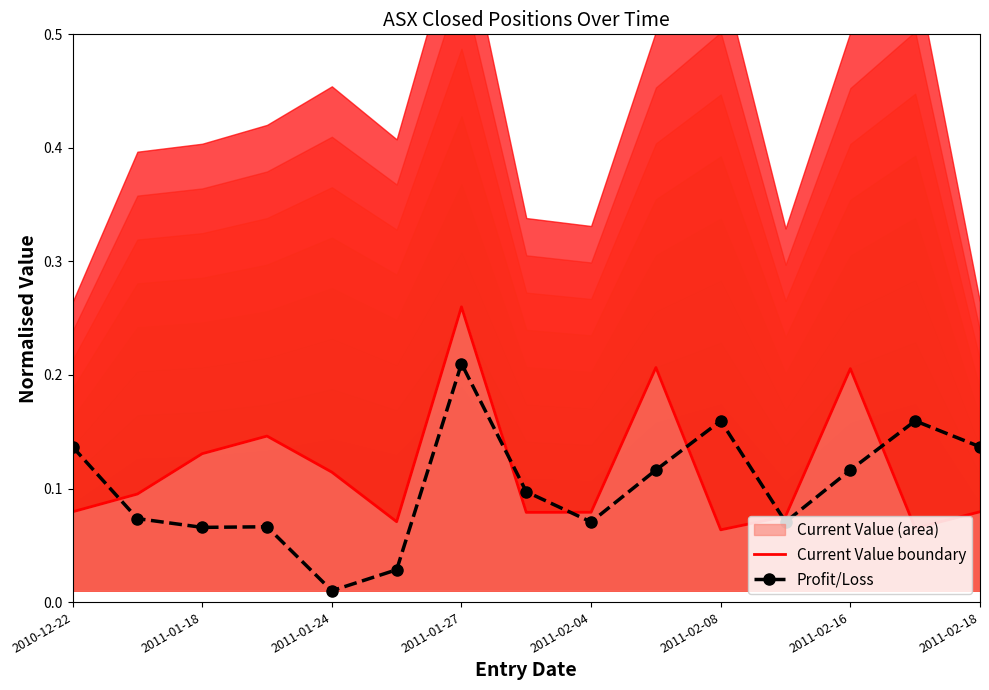

Where is Profit/Loss nearest to the value 0?

2011-01-24